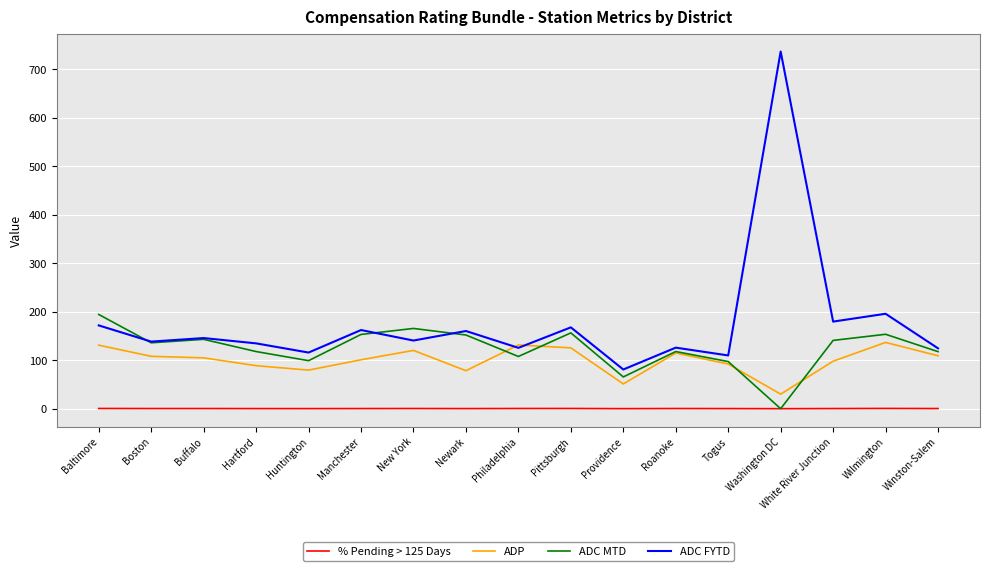

Count the number of data series in this chart.

4